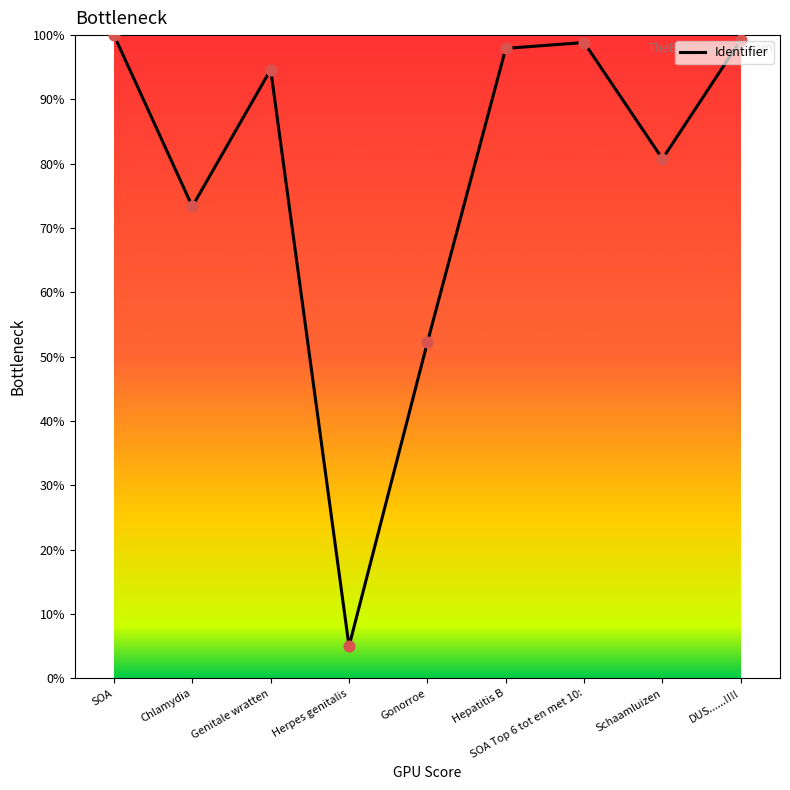

What is the ratio of the value at Gonorroe to the value at Hepatitis B?

0.5